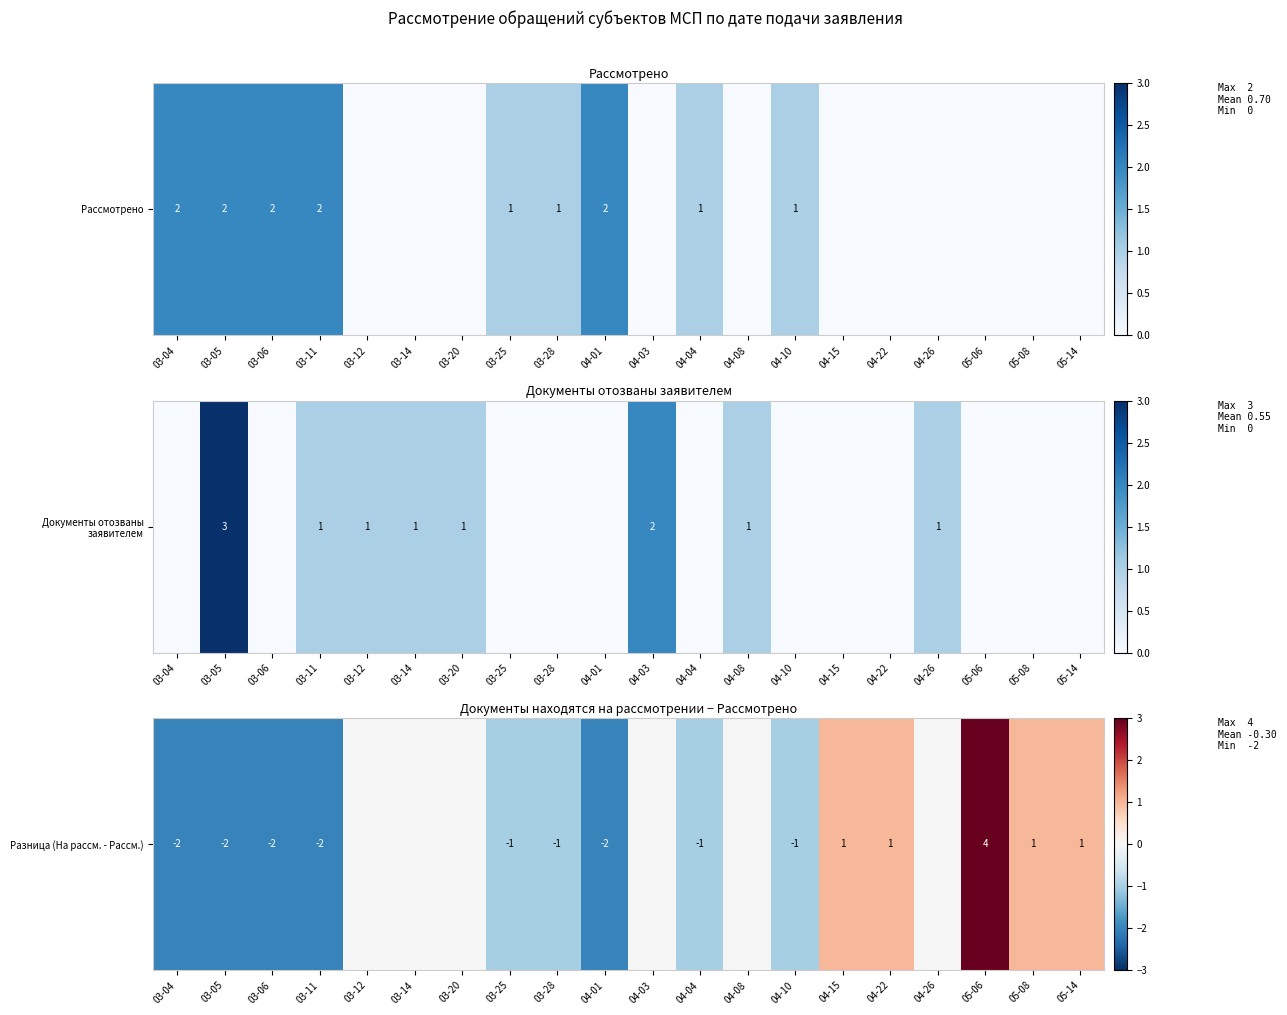

Is it true that the value at 04-01 is -1?

False